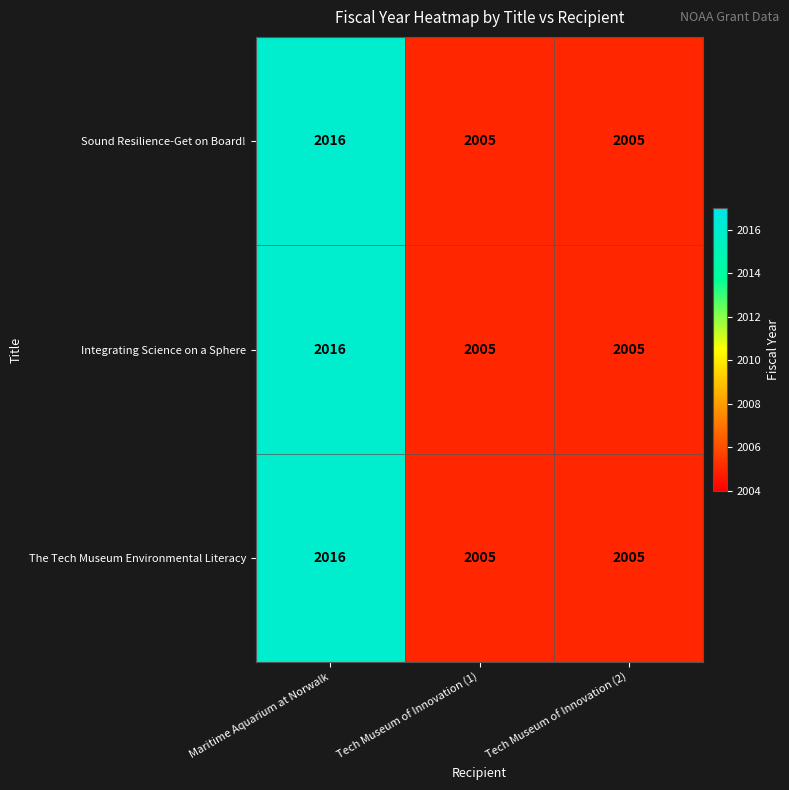

What is the smallest value displayed?

2005